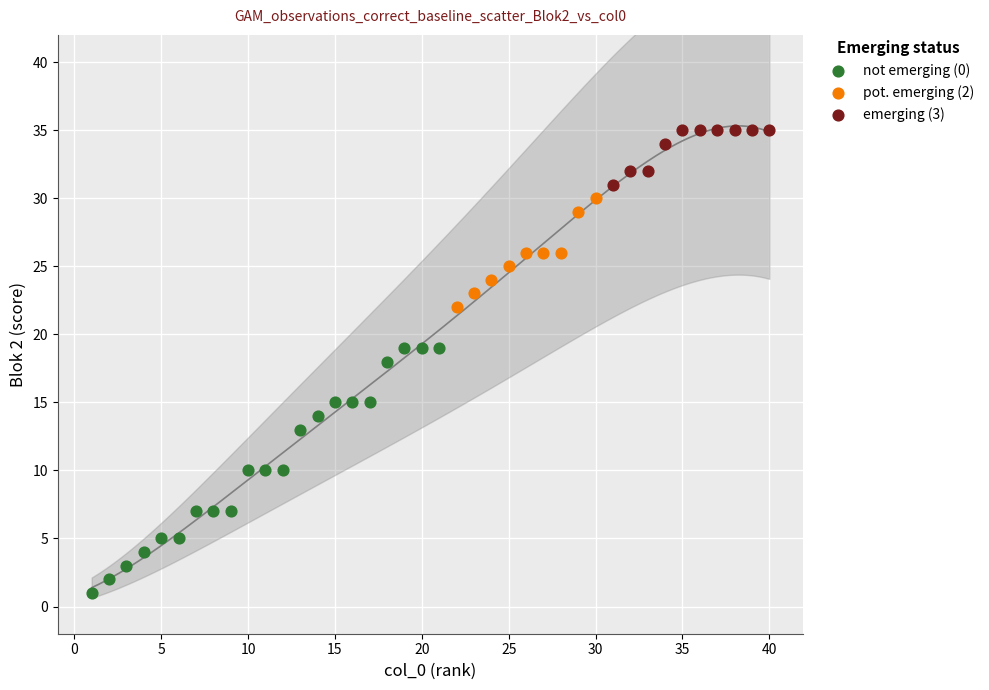

What are all the series names shown in the legend?

not emerging (0), pot. emerging (2), emerging (3)